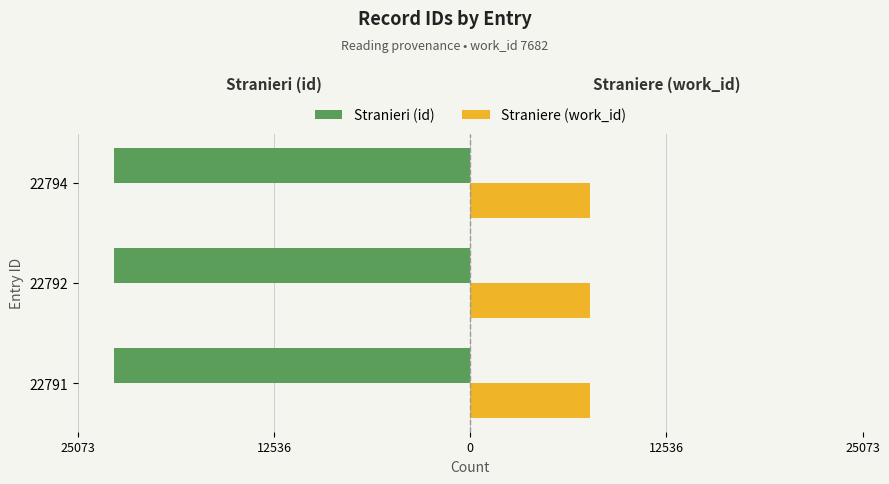

What are all the series names shown in the legend?

Stranieri (id), Straniere (work_id)